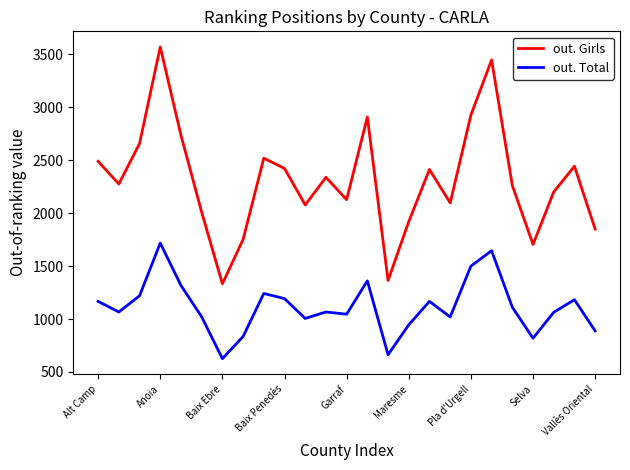

Count the number of data series in this chart.

2